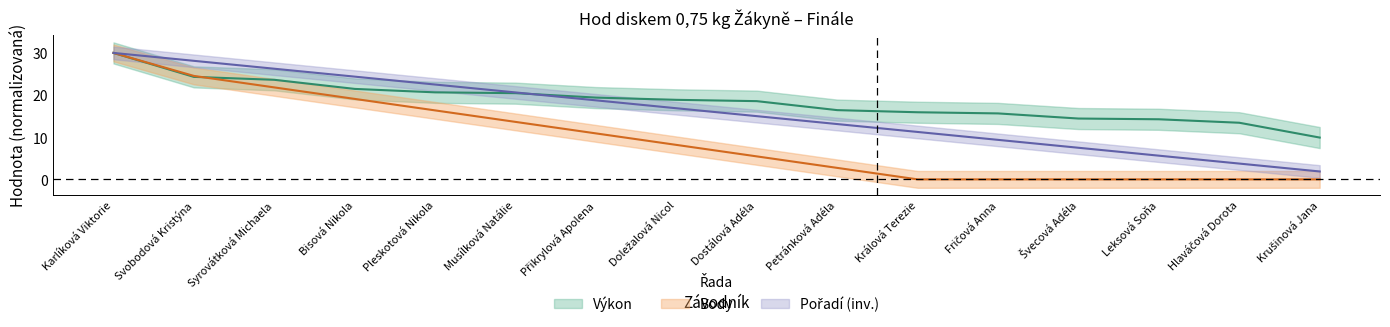

The value of Výkon at Musílková Natálie is 8.0. True or false?

False